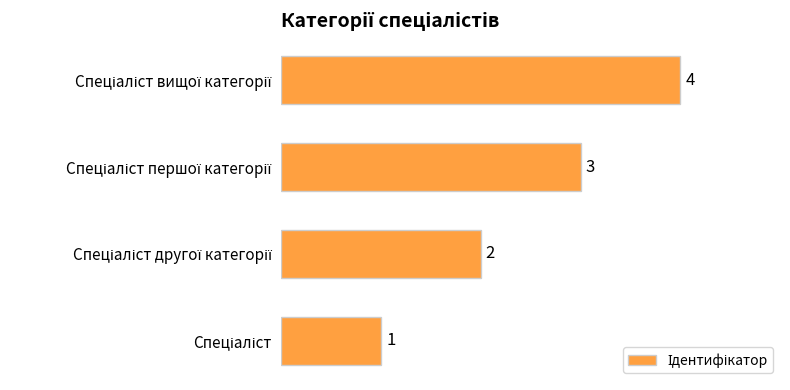

What is the sum of all values?

10